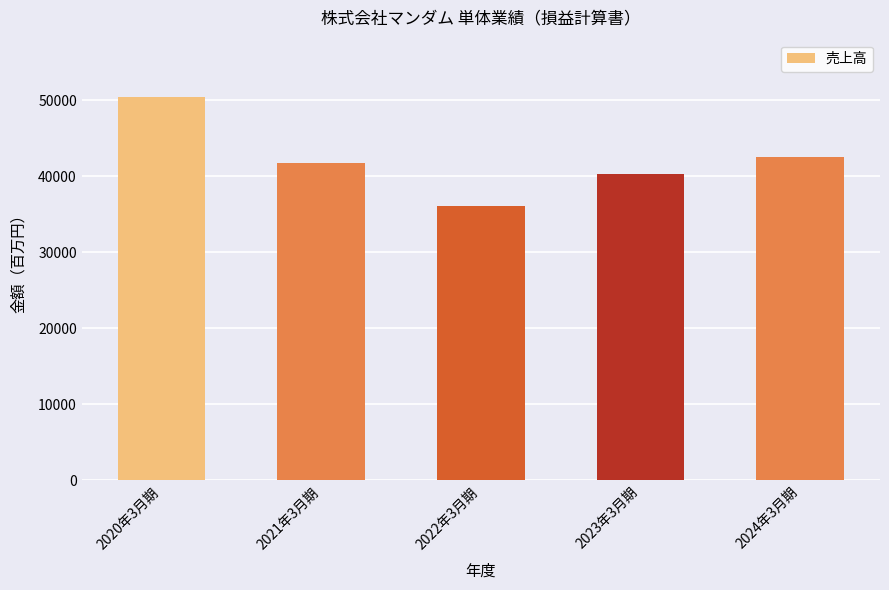

How many data points are less than 41787?

2